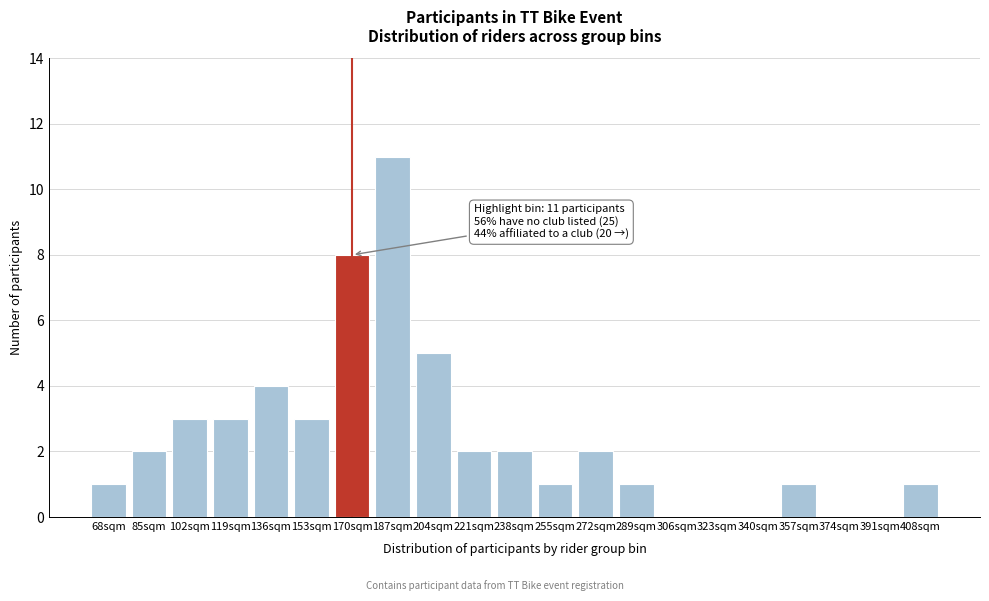

Reading left to right, extract all data points from this chart.

68sqm=1	85sqm=2	102sqm=3	119sqm=3	136sqm=4	153sqm=3	170sqm=8	187sqm=11	204sqm=5	221sqm=2	238sqm=2	255sqm=1	272sqm=2	289sqm=1	306sqm=0	323sqm=0	340sqm=0	357sqm=1	374sqm=0	391sqm=0	408sqm=1